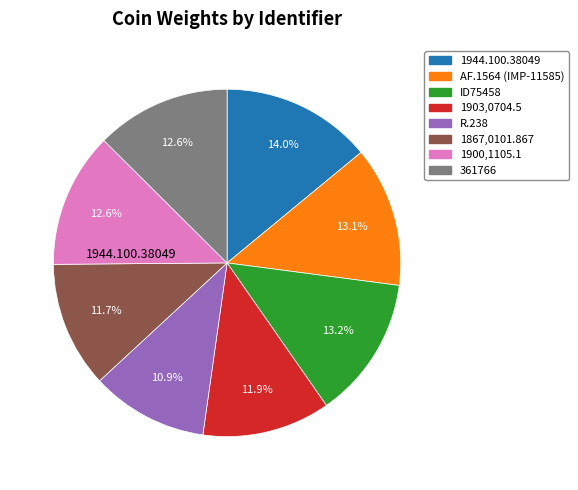

What is the largest slice in the pie chart?

1944.100.38049